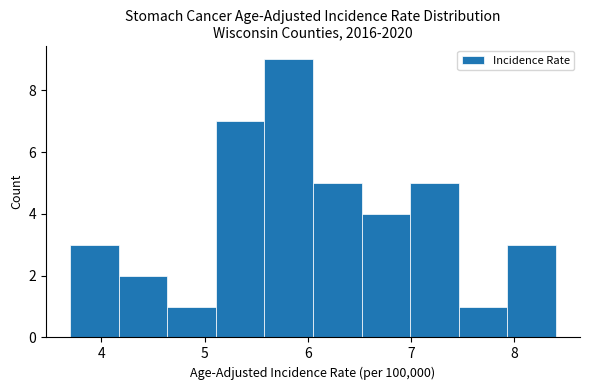

Which range on the x-axis has the tallest bar?

5.58 to 6.05